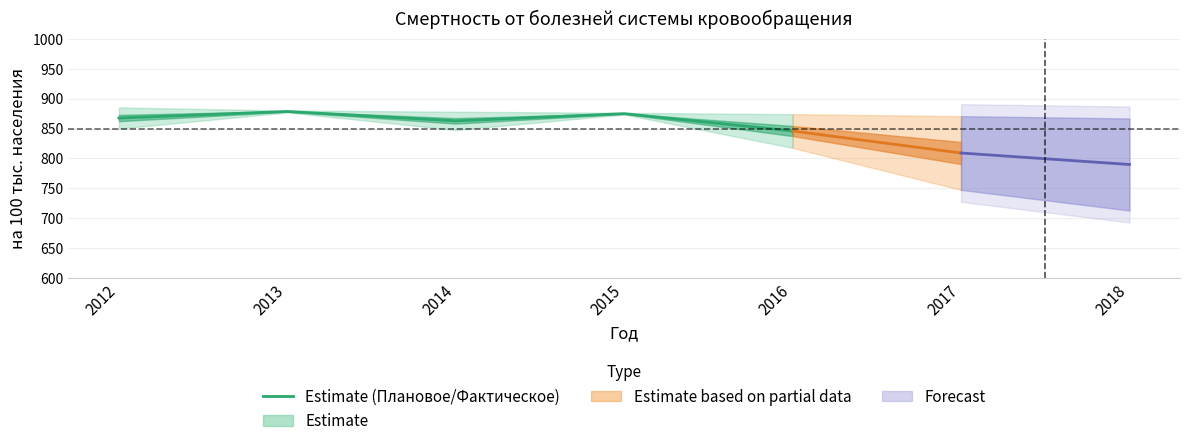

At which category does the data reach its first local valley?

2014